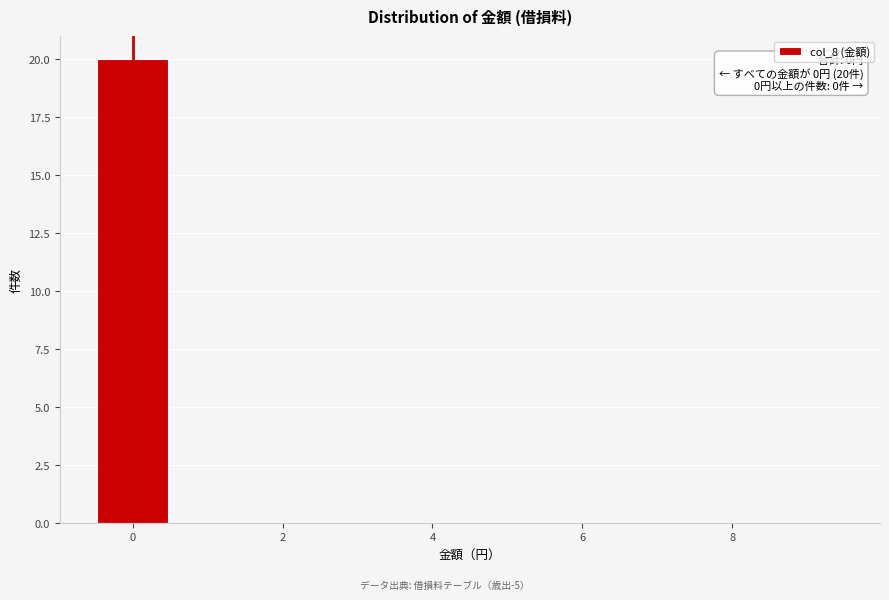

Which range on the x-axis has the tallest bar?

-0.5 to 0.5